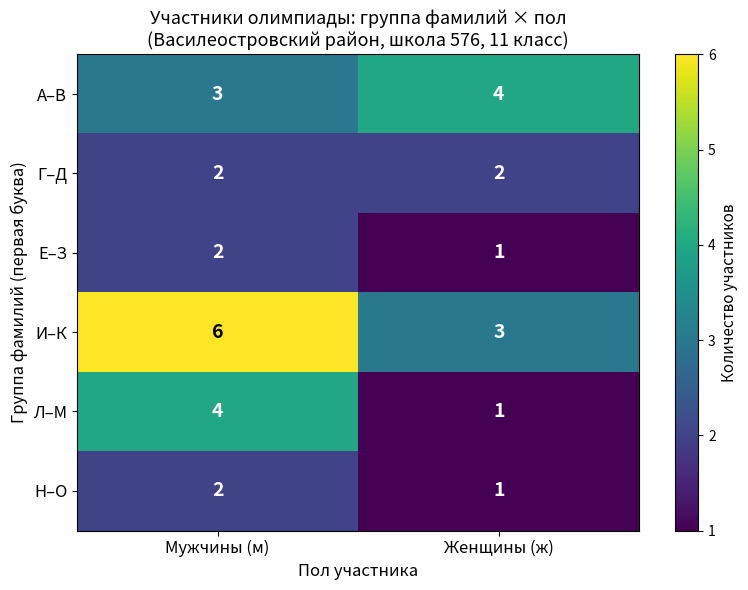

Is the value of Г–Д at Мужчины (м) greater than the value of Е–З at Женщины (ж)?

Yes